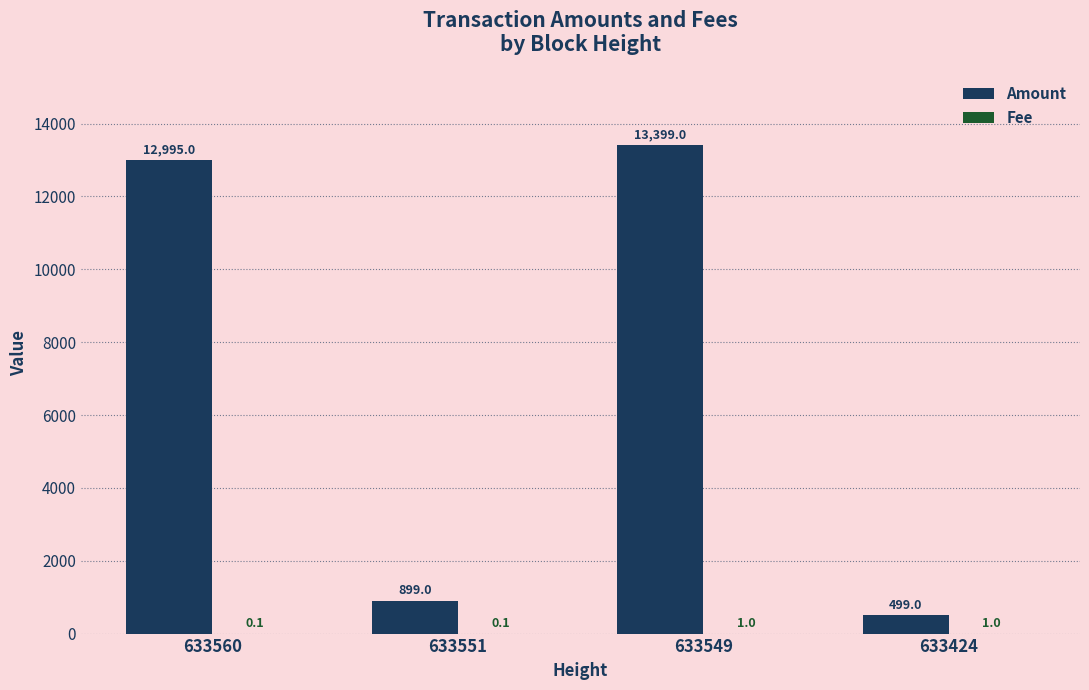

The Amount series shows 1531.7 at 633551. True or false?

False